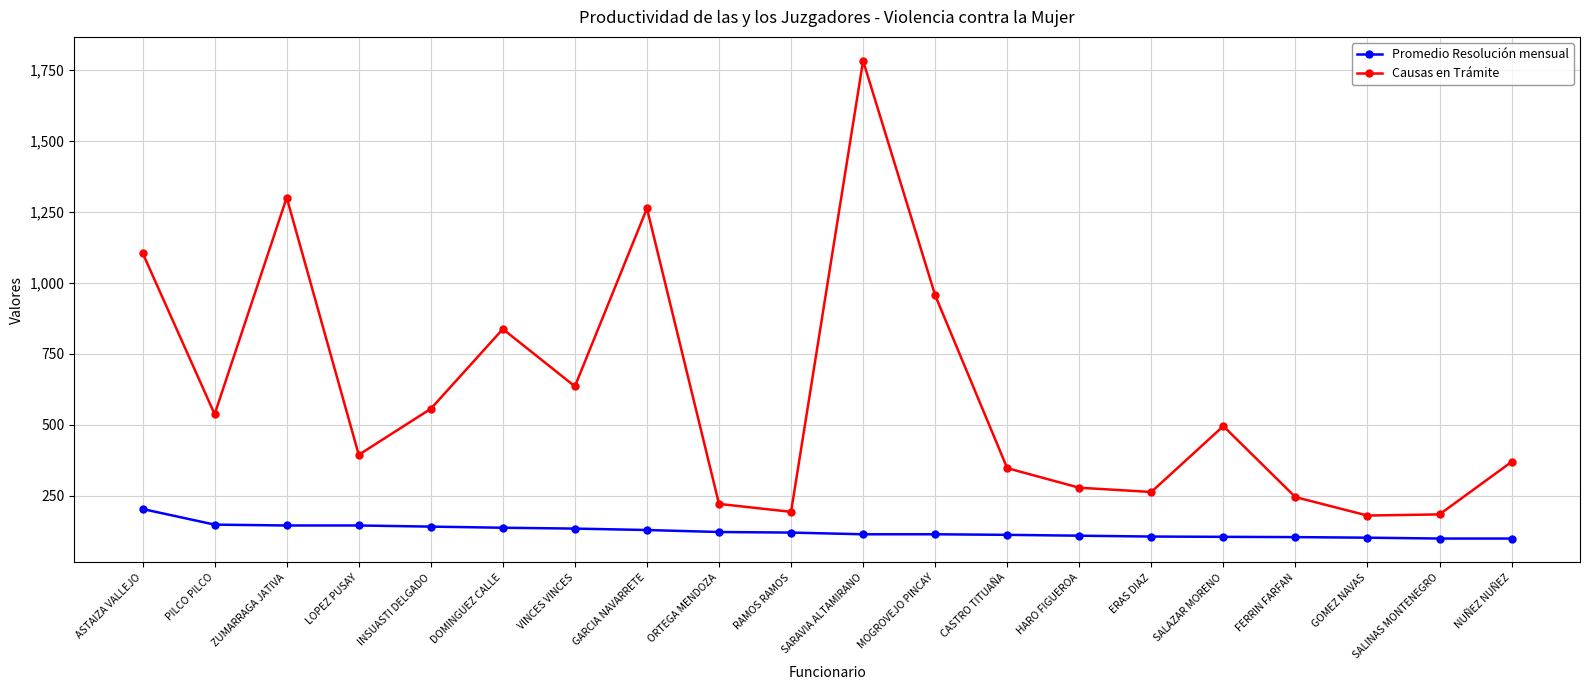

What is the label of the 7th point from the right?

HARO FIGUEROA